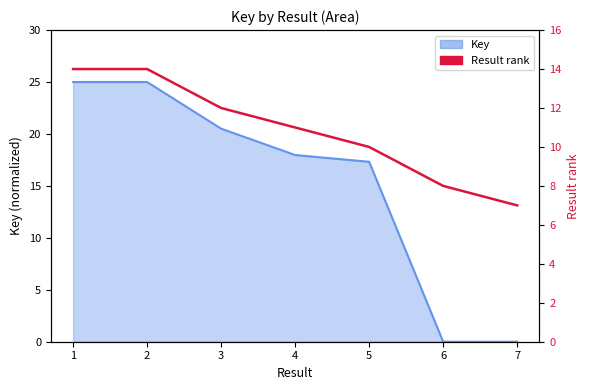

Where is the data nearest to the value 10?

5